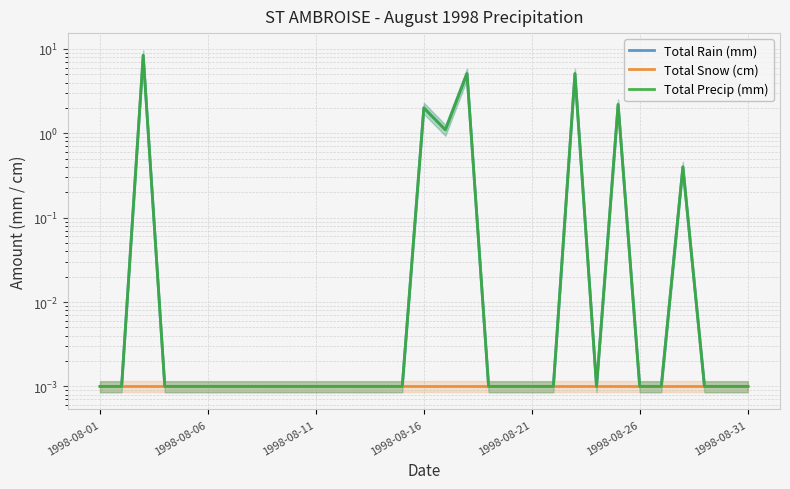

True or false: Total Snow (cm) has a value of 0.0 at 23.

False